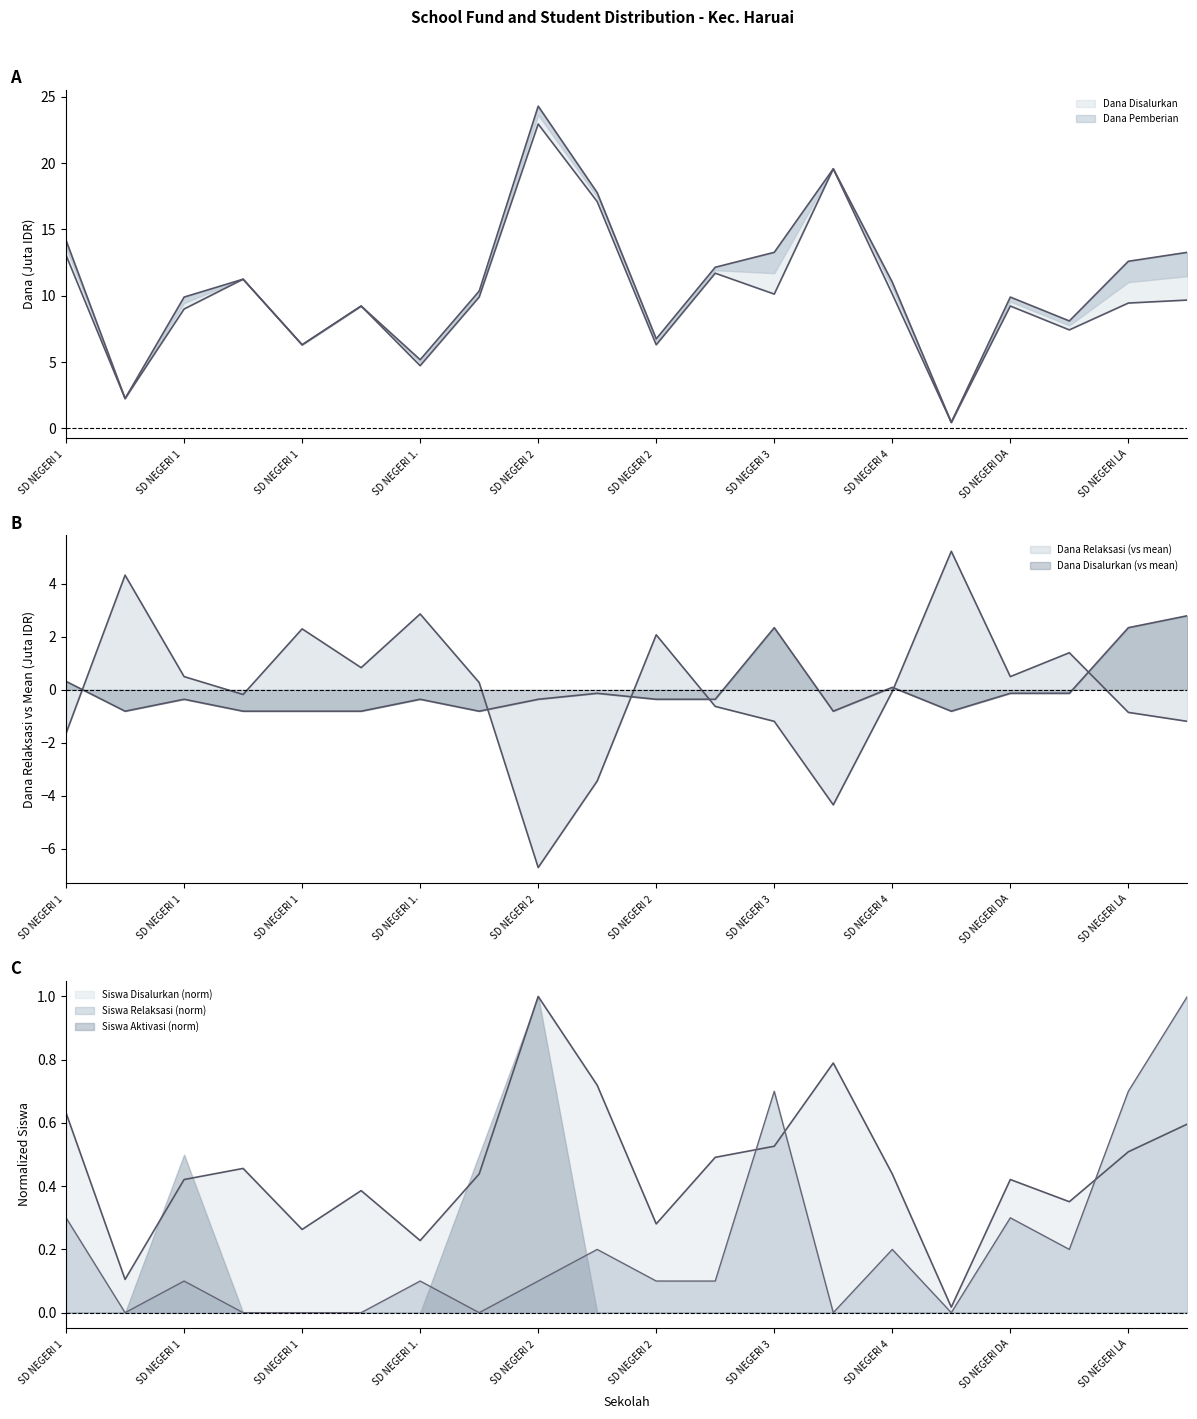

At which label is Dana Relaksasi closest to 0?

SD NEGERI 4